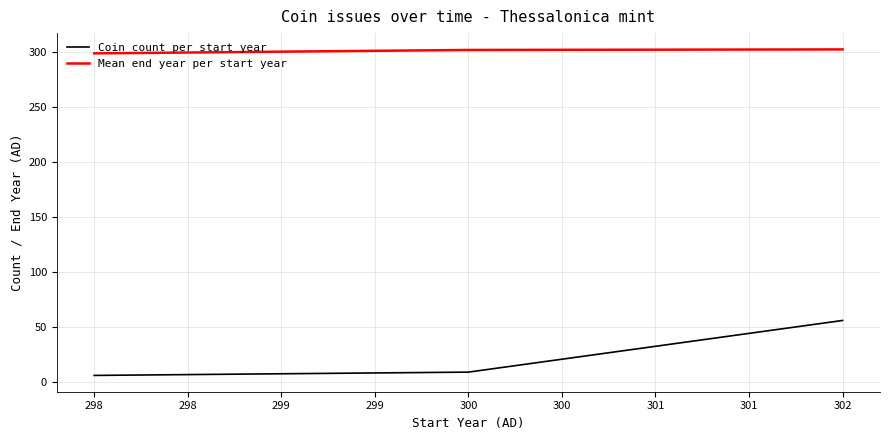

What is the average value of the Mean end year per start year series?

301.2